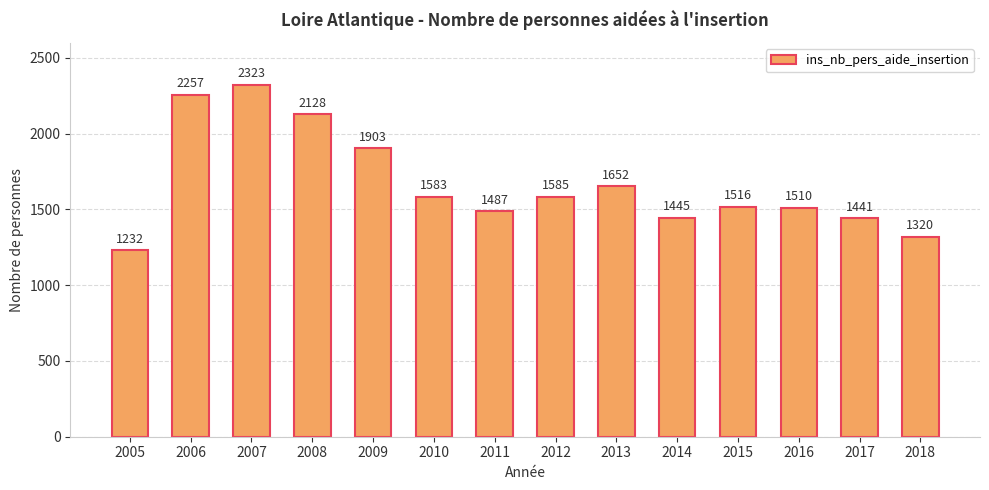

What is the sum of all values?

23382